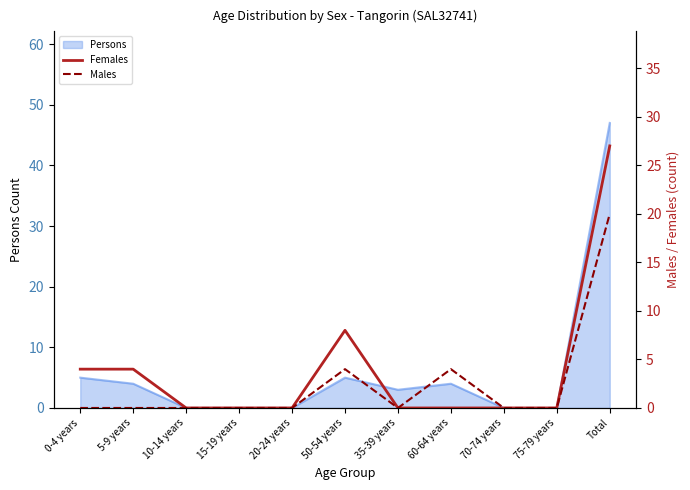

How many data points in Males are above 0?

3